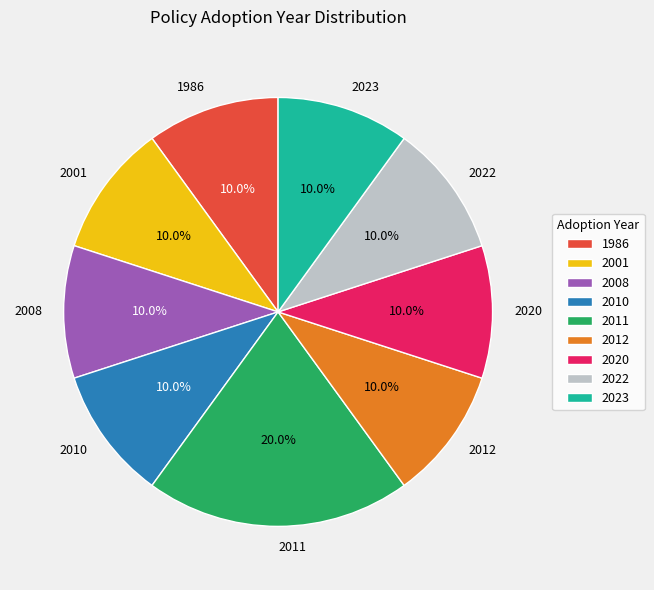

How many slices are in this pie chart?

9